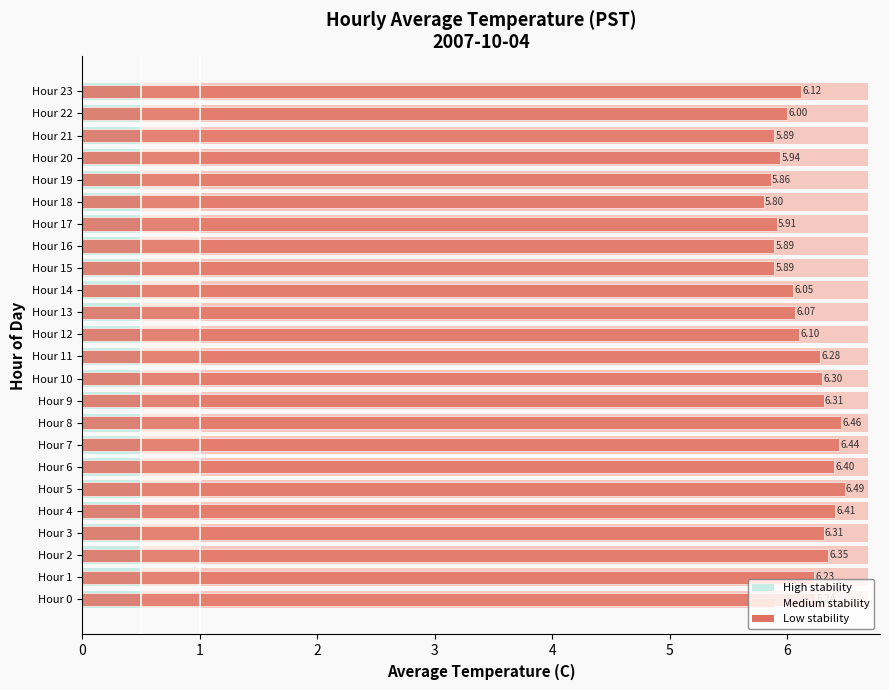

What is the difference between the values at Hour 22 and Hour 19?

0.1